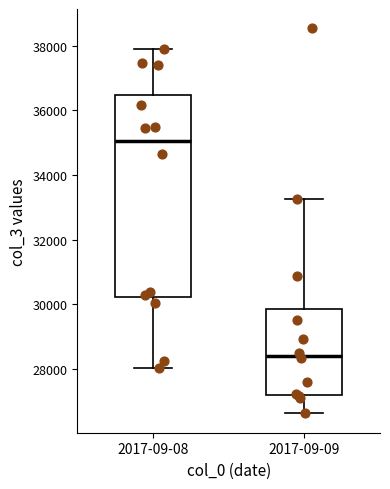

Reading left to right, read every box against the y-axis: the position of its median line, the range the box covers, and the ends of its whiskers. The values are not printed on the chart, so give them approximately, as read against the axis.

2017-09-08: median 35000, box 30200 to 36400, whiskers 28000 to 38000
2017-09-09: median 28400, box 27200 to 29800, whiskers 26600 to 33200